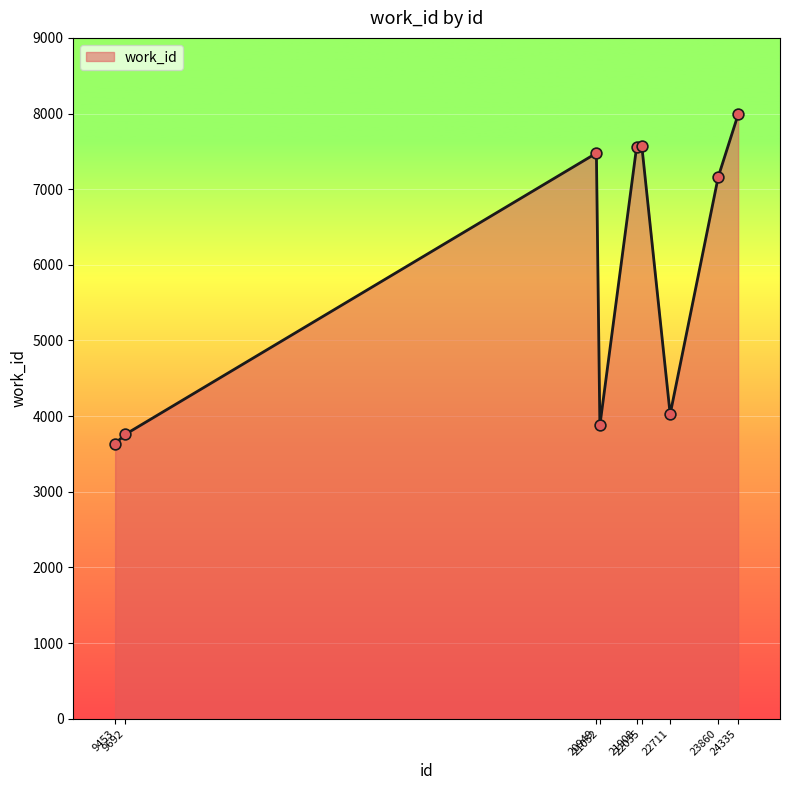

Approximately how many times larger is the value at 21032 compared to 23860?

0.5